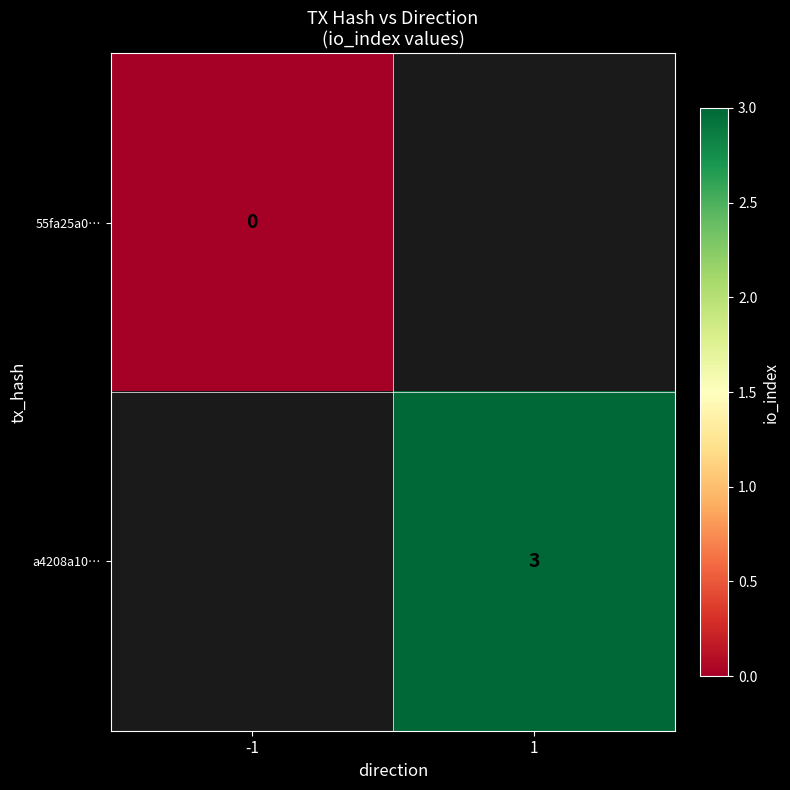

At which category does the chart reach its peak across all series?

1